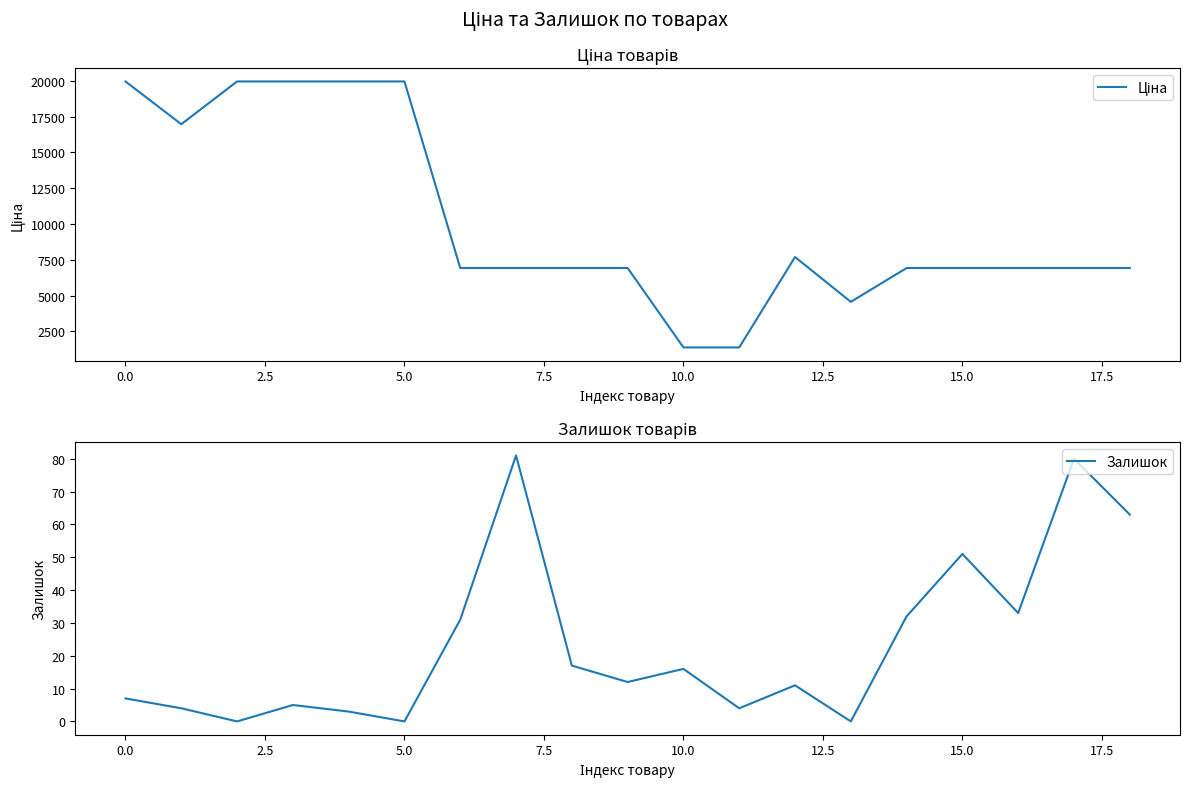

What is the sum of the Залишок values at −2.5 and 16?

40.0